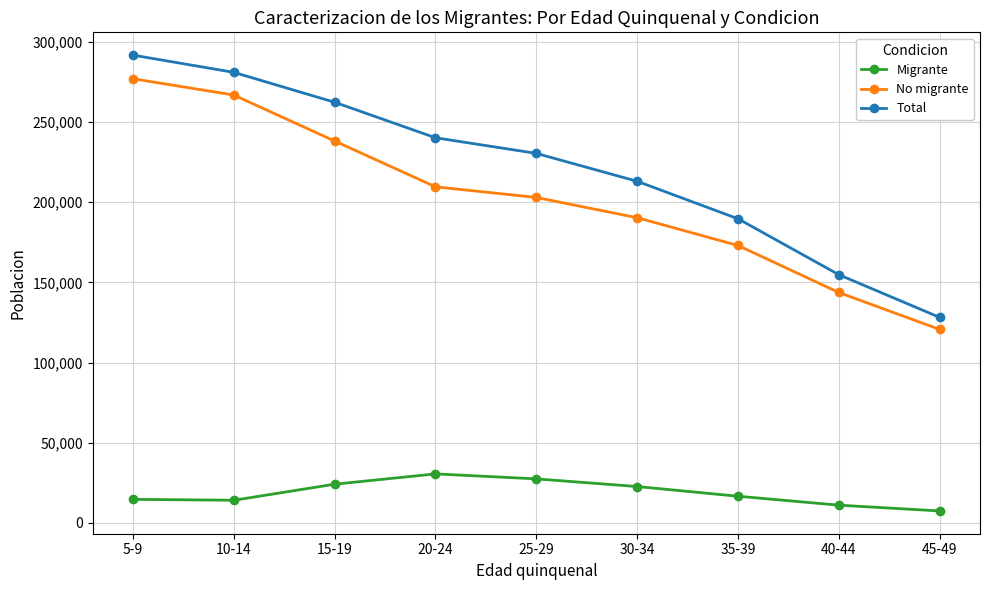

True or false: No migrante and Total intersect in this chart.

False